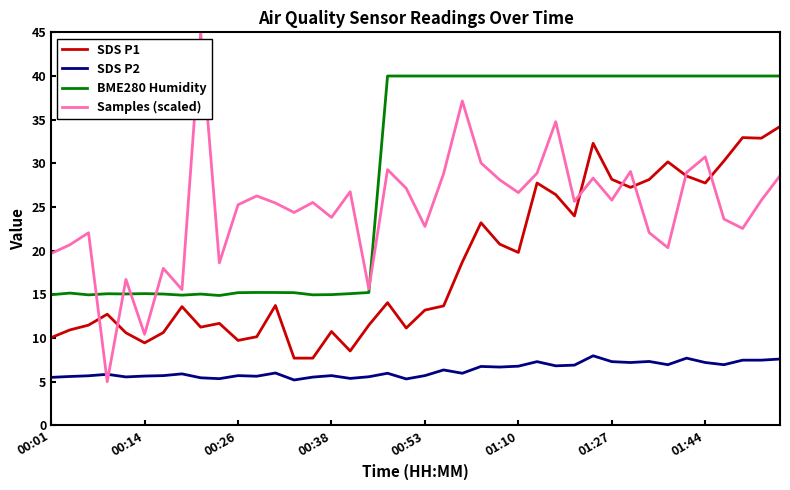

Which series has the largest range (max minus min)?

Samples (scaled)